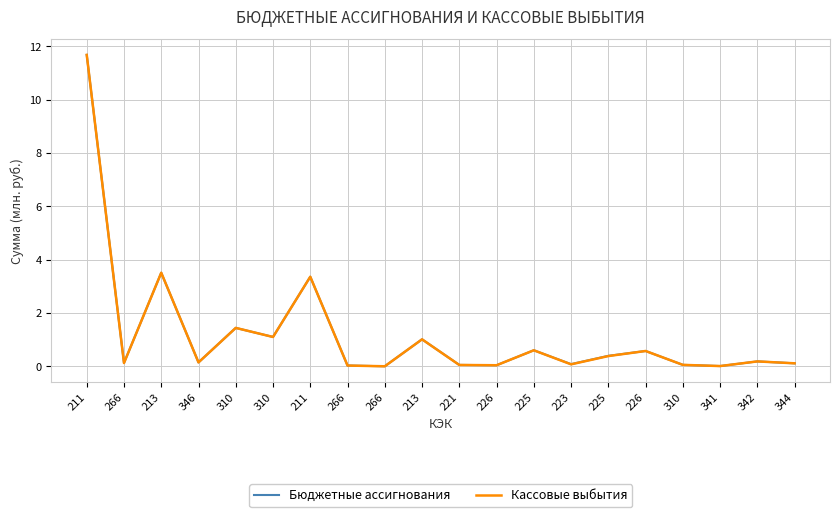

Does the chart have visible grid lines?

Yes